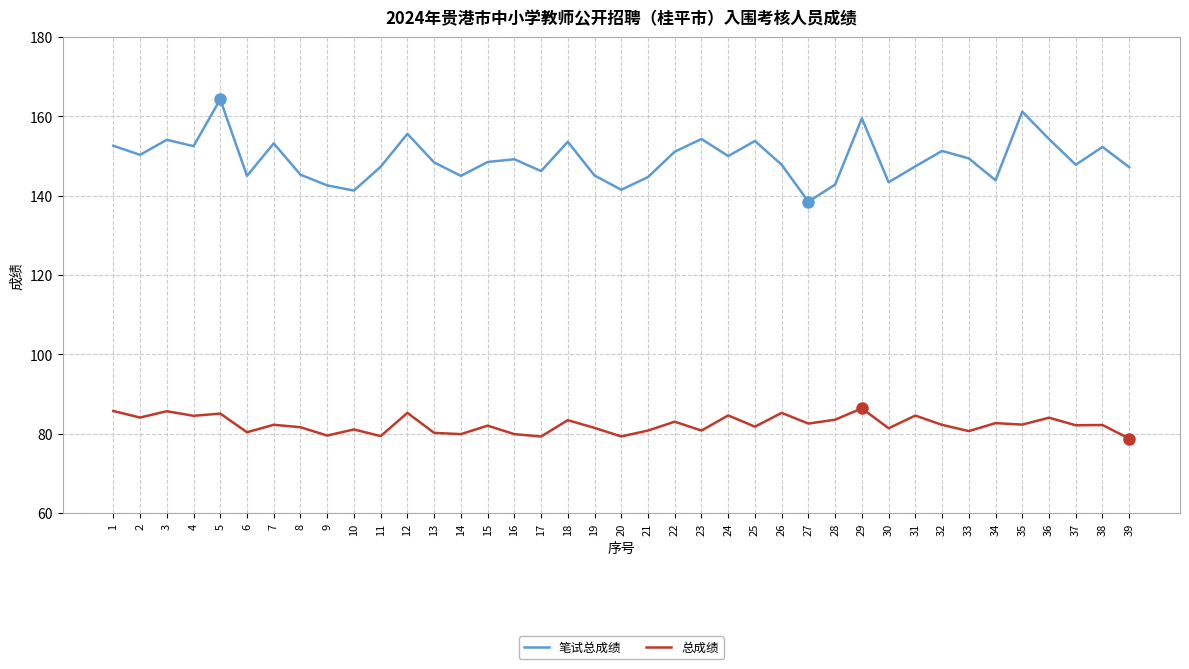

Is it true that 笔试总成绩 equals 147.2 at 39?

True